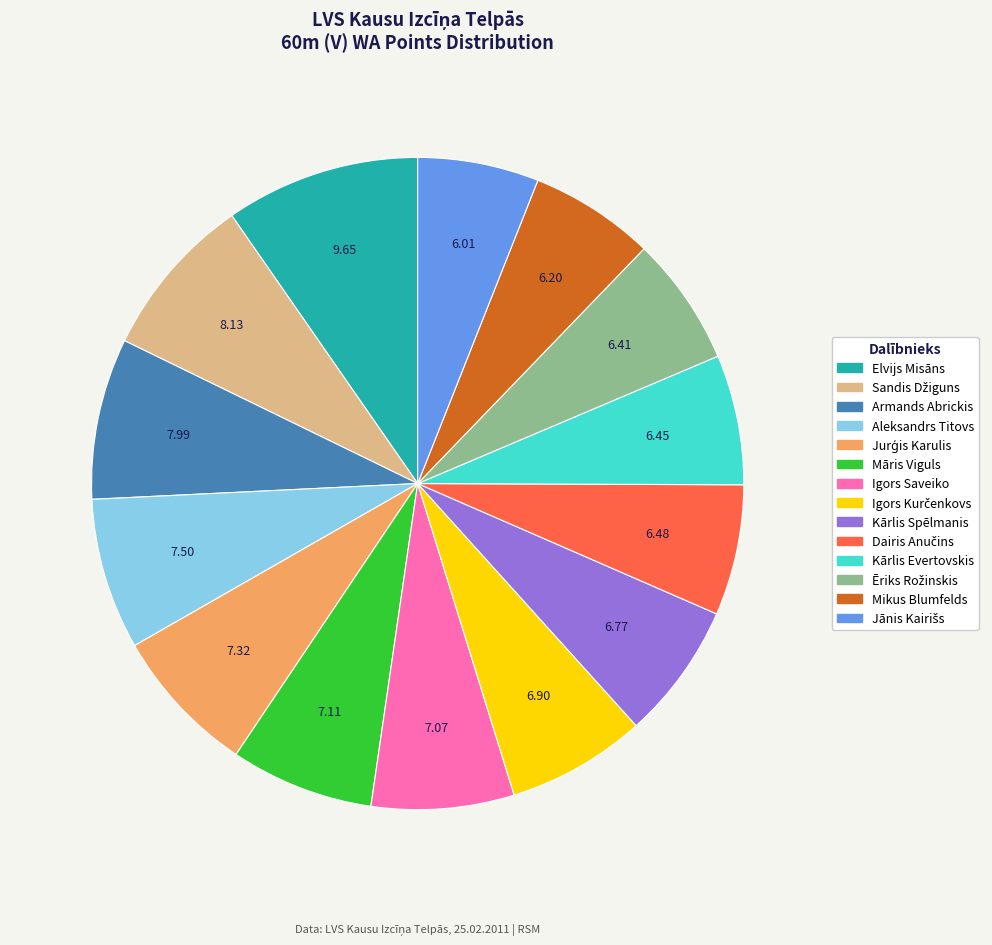

Is Igors Saveiko the majority of the pie?

No